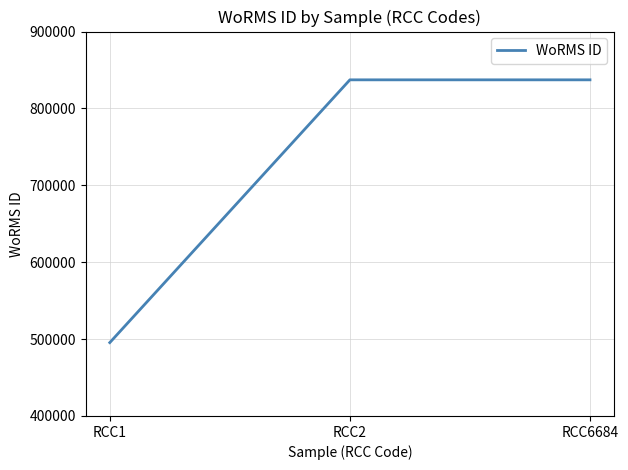

The chart shows a value of 252313 at RCC6684. True or false?

False